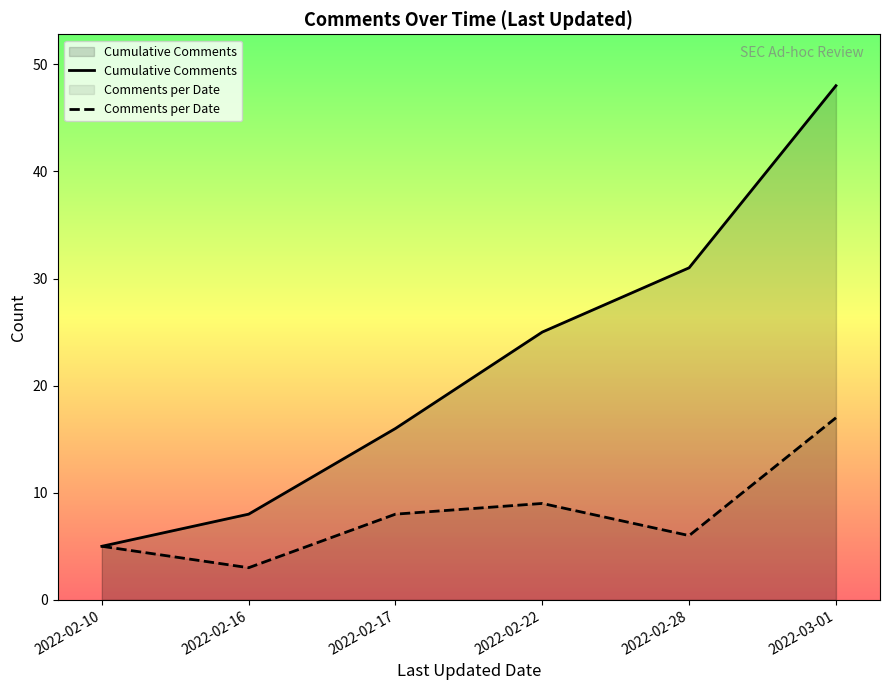

Reading right to left, what are all the values shown in this chart?

Cumulative Comments: 2022-03-01=48	2022-02-28=31	2022-02-22=25	2022-02-17=16	2022-02-16=8	2022-02-10=5
Comments per Date: 2022-03-01=17	2022-02-28=6	2022-02-22=9	2022-02-17=8	2022-02-16=3	2022-02-10=5